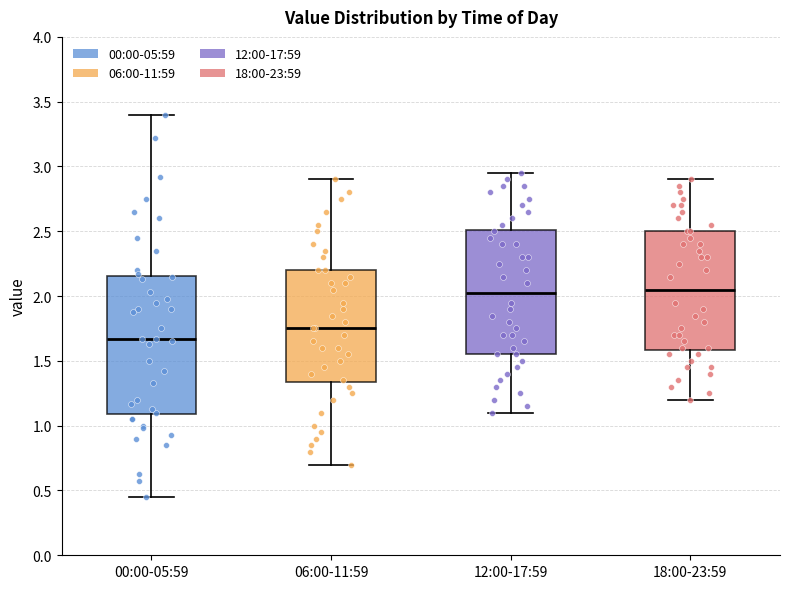

Reading left to right, read every box against the y-axis: the position of its median line, the range the box covers, and the ends of its whiskers. The values are not printed on the chart, so give them approximately, as read against the axis.

00:00-05:59: median 1.65, box 1.10 to 2.15, whiskers 0.45 to 3.40
06:00-11:59: median 1.75, box 1.35 to 2.20, whiskers 0.70 to 2.90
12:00-17:59: median 2.05, box 1.55 to 2.50, whiskers 1.10 to 2.95
18:00-23:59: median 2.05, box 1.60 to 2.50, whiskers 1.20 to 2.90